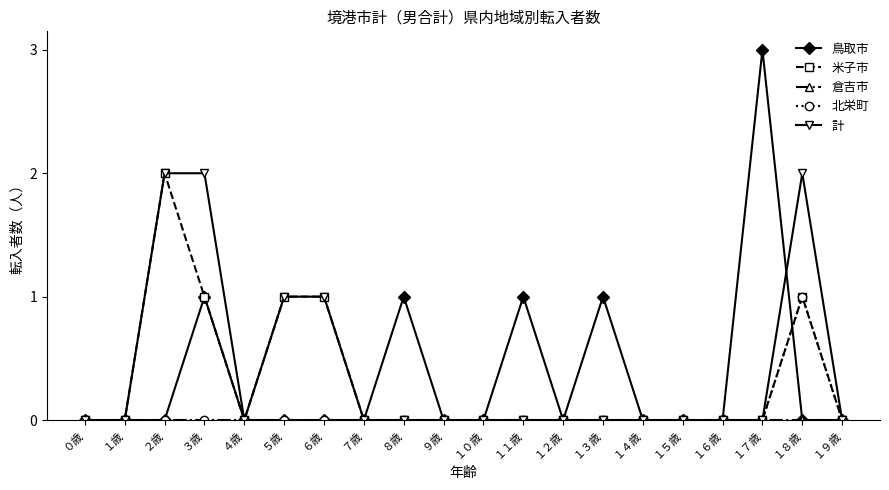

Is it true that 鳥取市 equals 2 at １７歳?

False